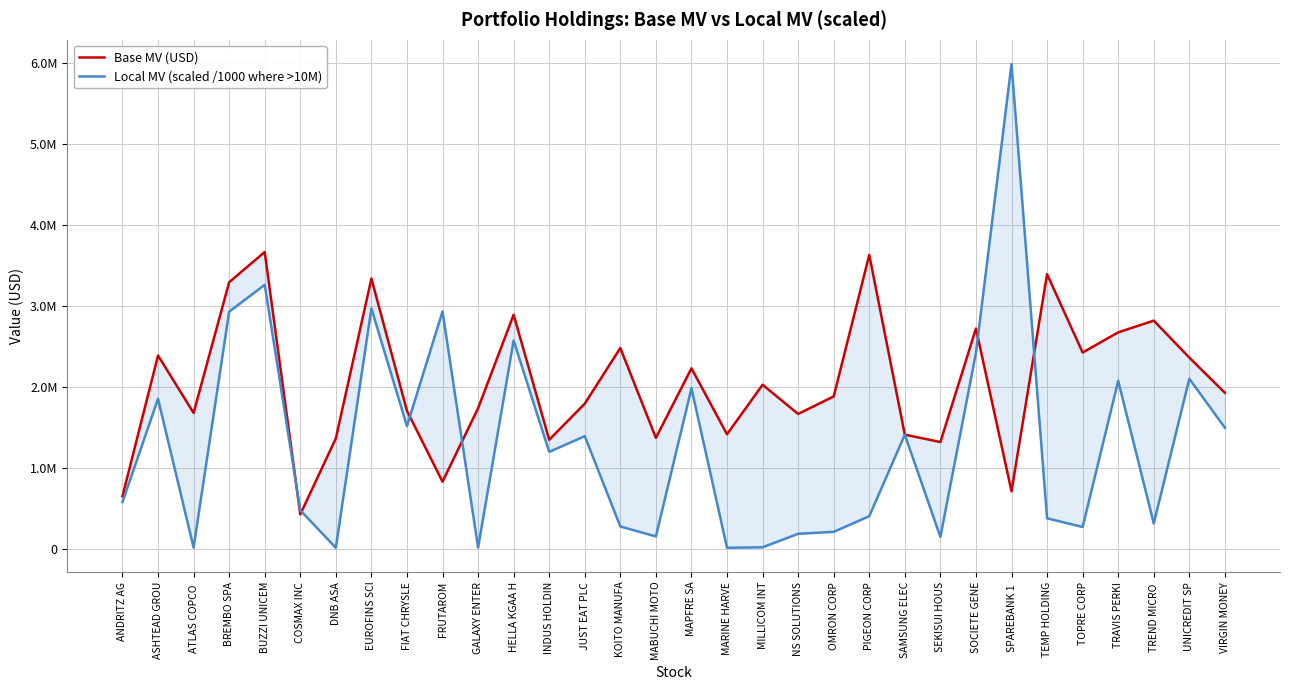

At how many categories does at least one series exceed 2527211?

11